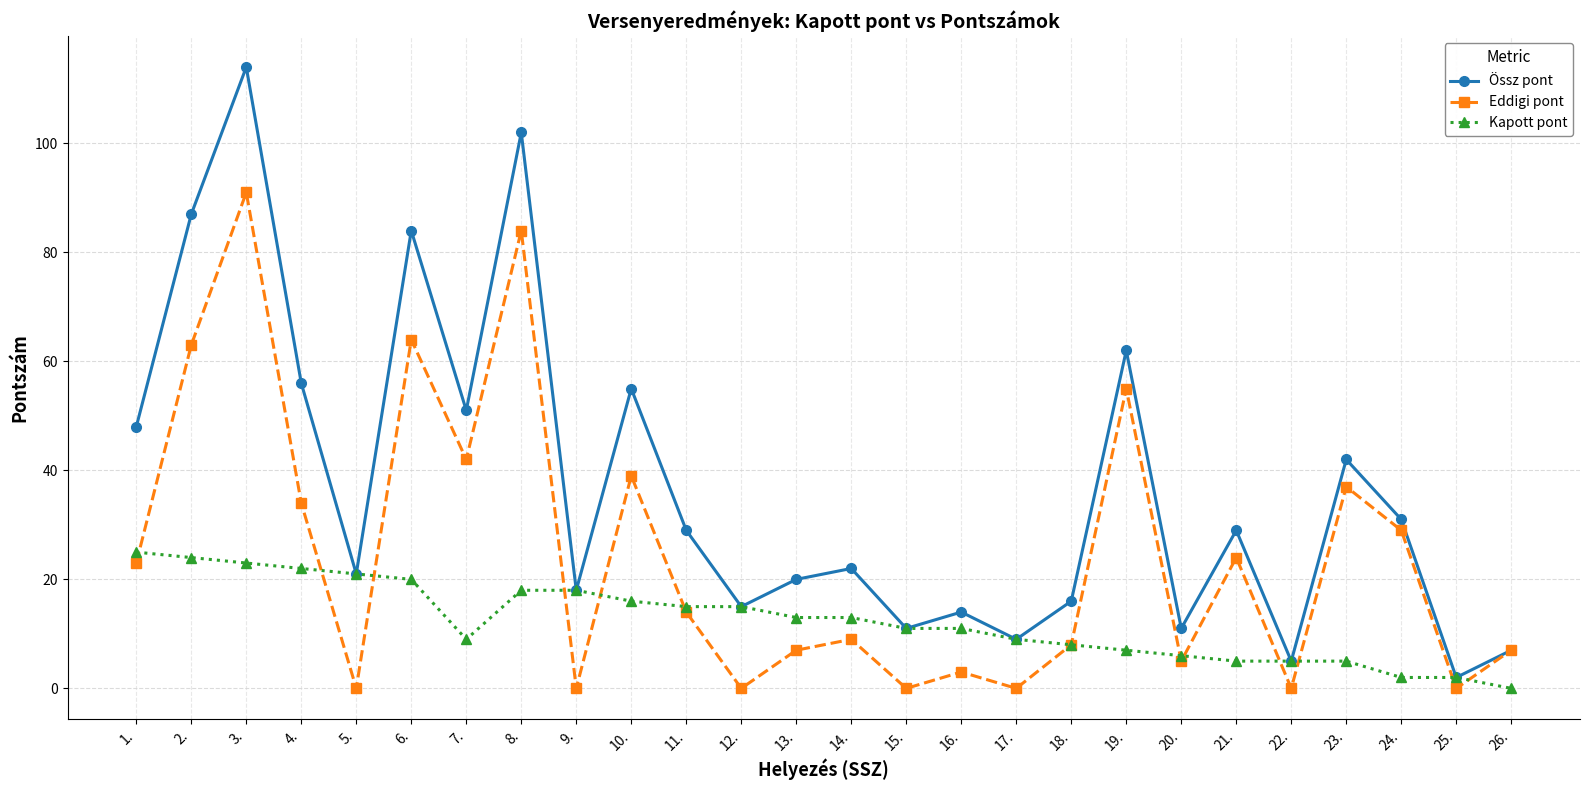

Which category has the lowest value in the Kapott pont series?

26.